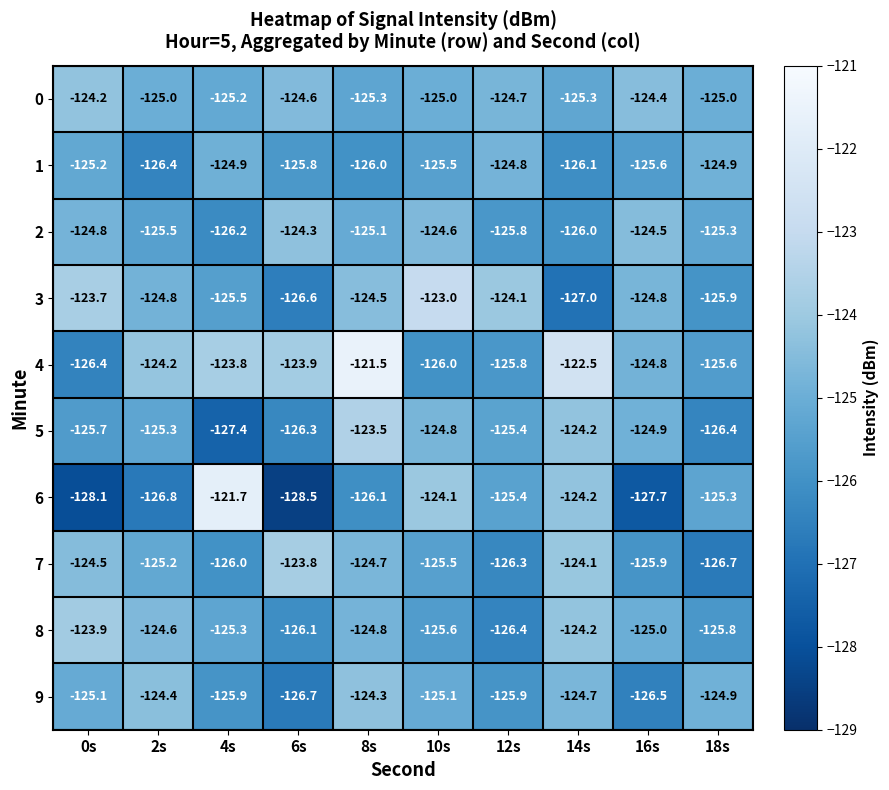

List the labels in order of 2 value, smallest first.

4s, 14s, 12s, 2s, 18s, 8s, 0s, 10s, 16s, 6s